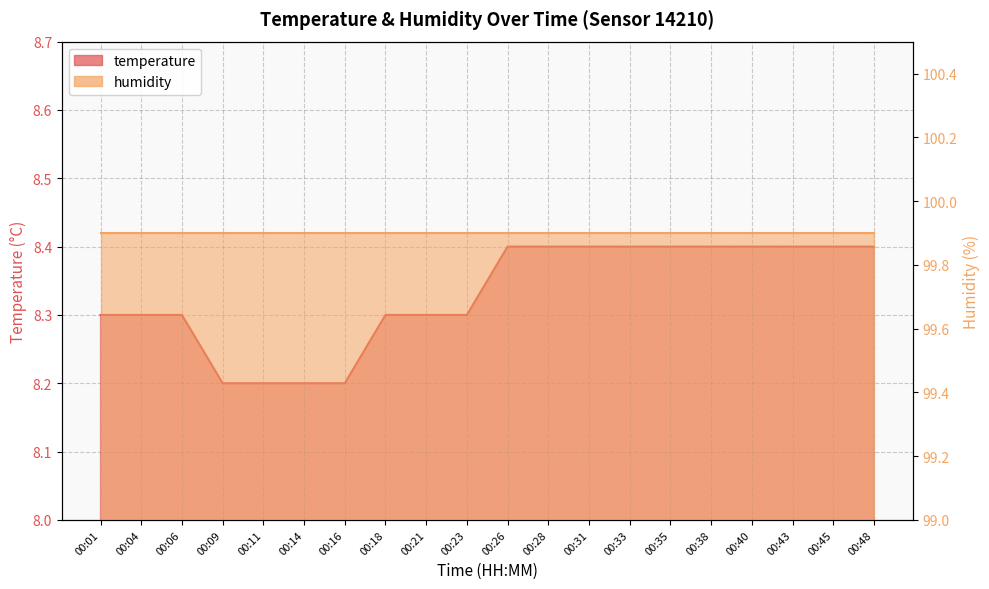

What is the minimum value shown in the chart?

8.2